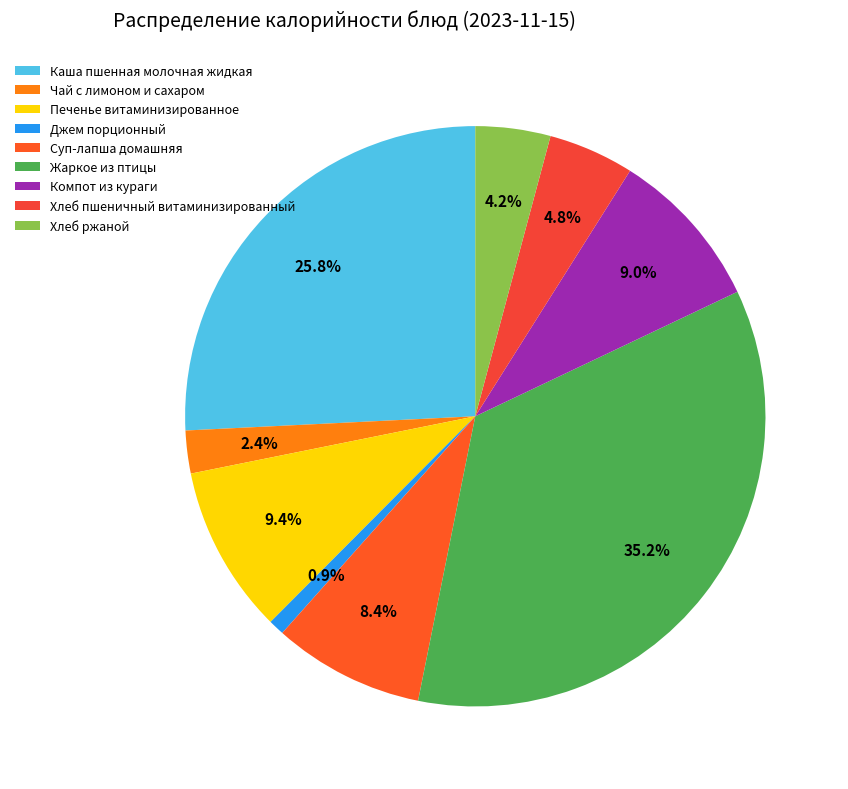

To the nearest percent, what is the difference between the largest and smallest slice percentages?

34%